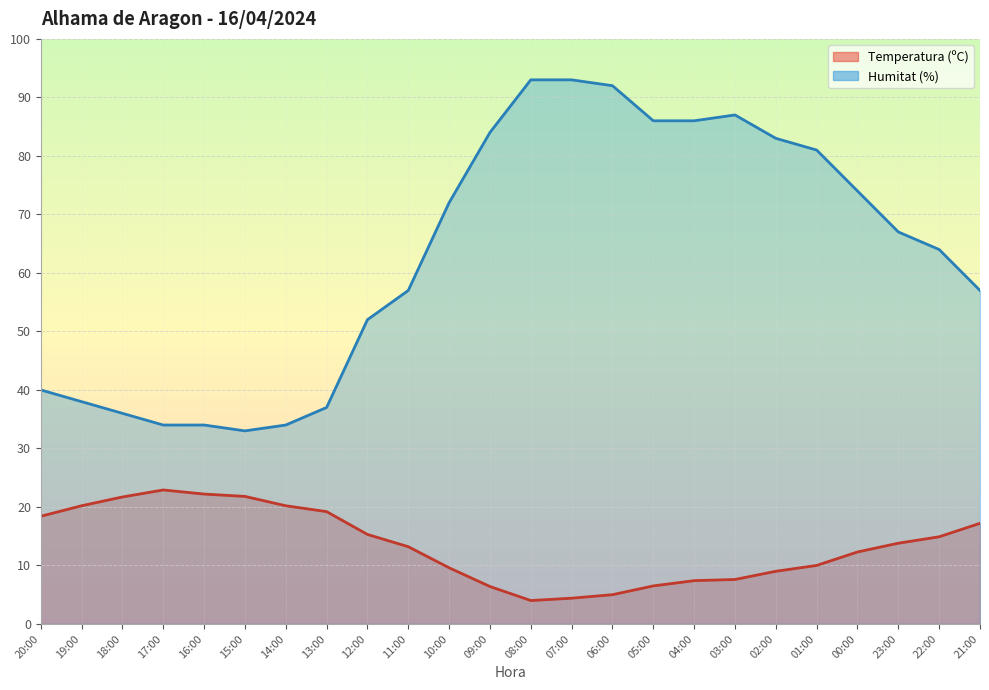

What is the spread (max minus min) of values at 21:00?

39.8